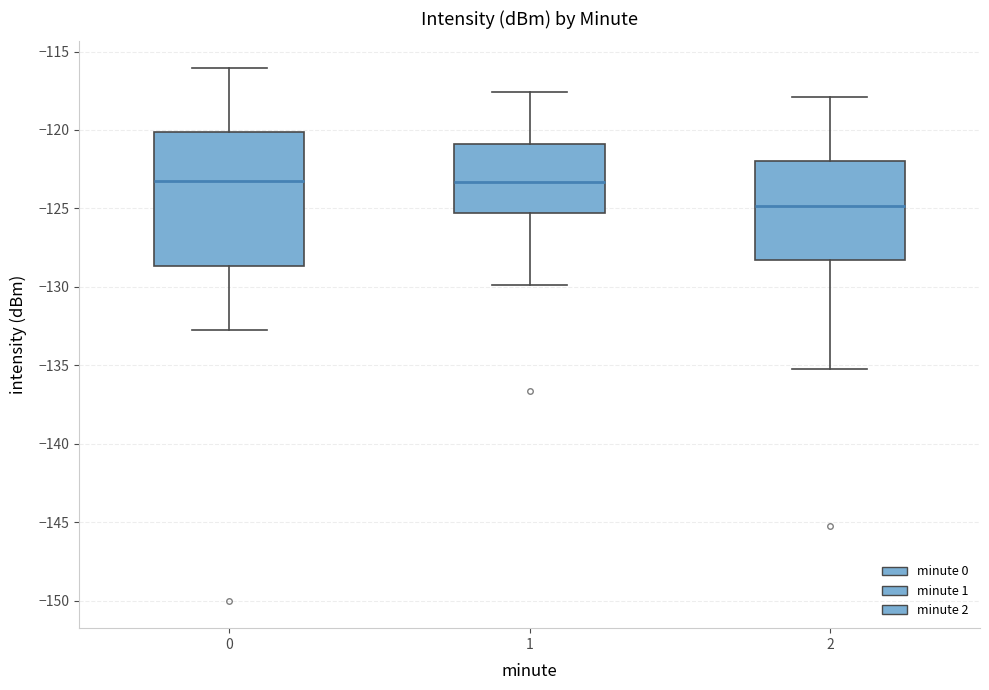

Where is the upper edge of the box at x = 2 on the y-axis? The values are not printed on the chart, so give them approximately, as read against the axis.

-122.0